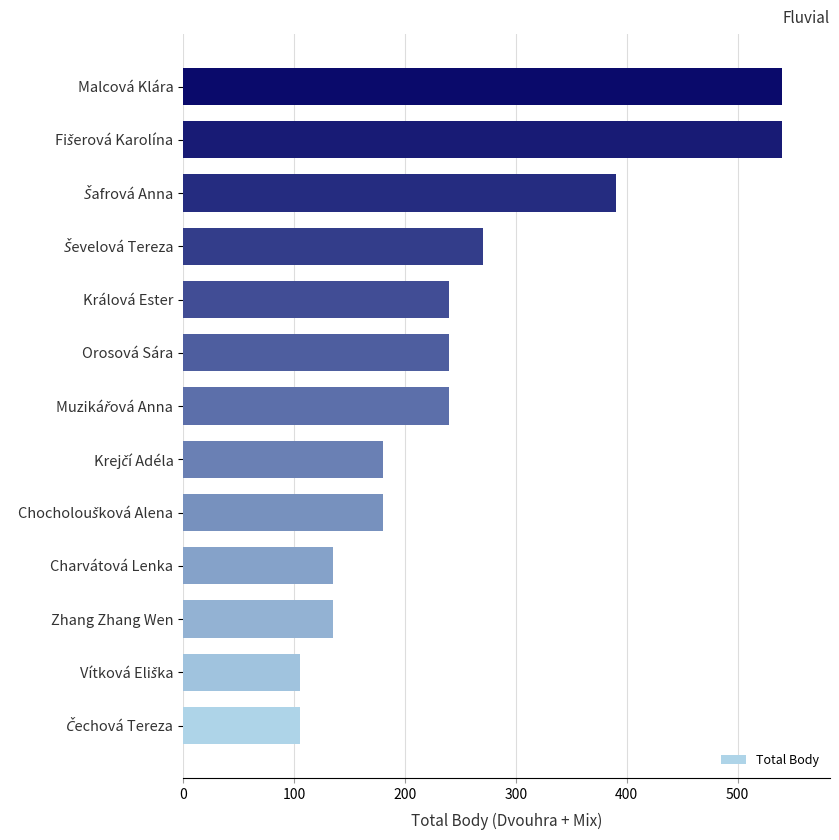

Is it true that the value at Malcová Klára is 158?

False